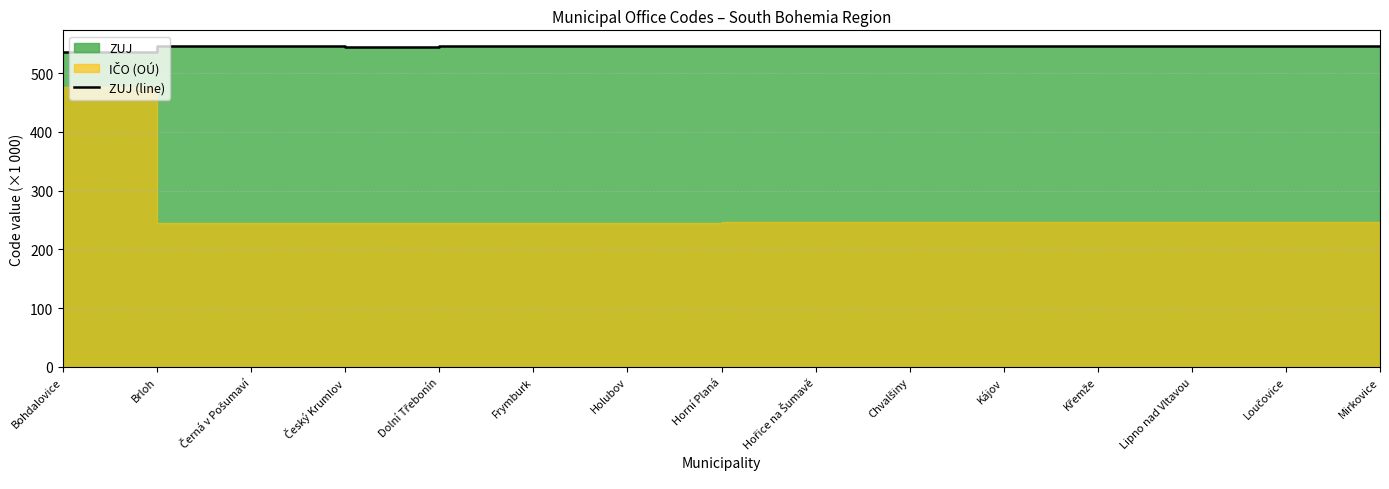

What is the ratio of the value at Chvalšiny to the value at Brloh?

1.0